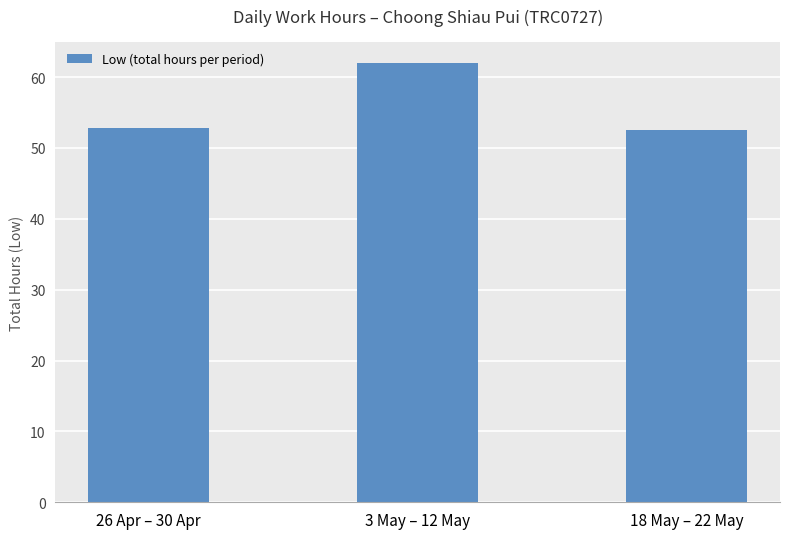

What is the minimum value shown in the chart?

52.5